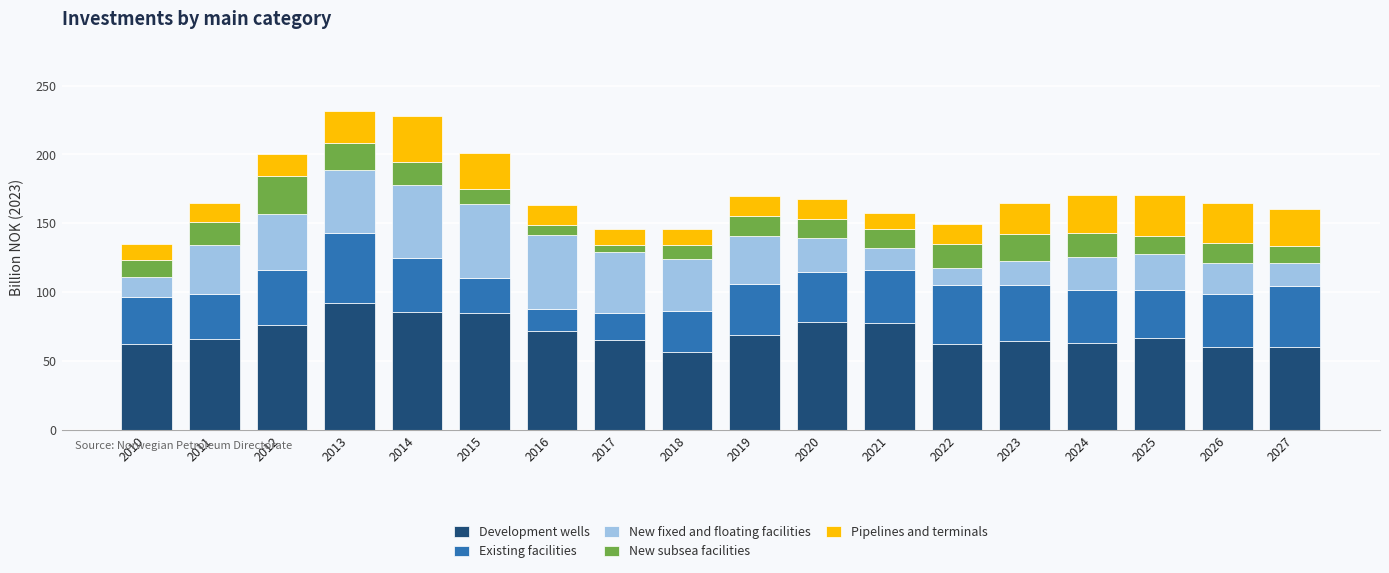

What is the total value across all series at 2016?

163.5